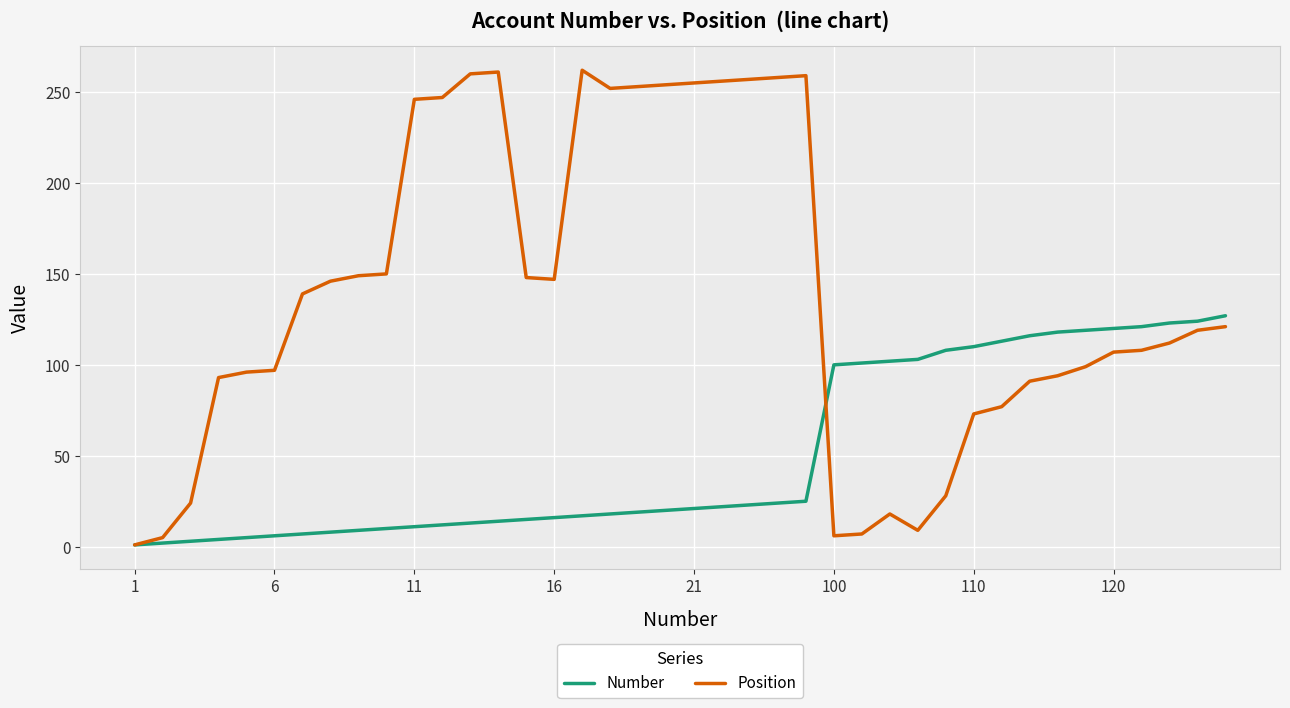

Rank the series by their maximum value, from lowest to highest.

Number, Position